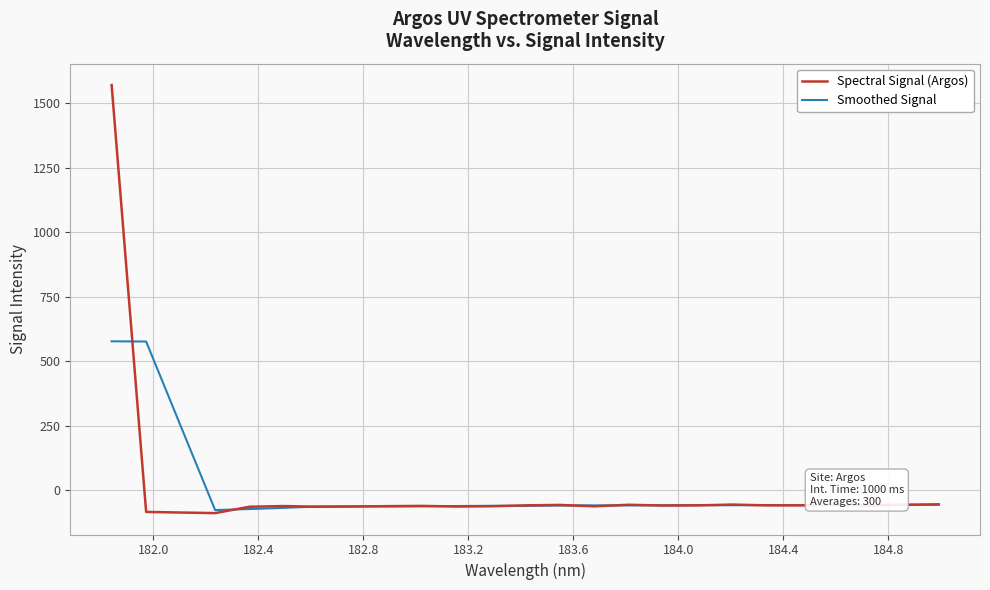

List the series in order of their peak value, highest first.

Spectral Signal (Argos), Smoothed Signal